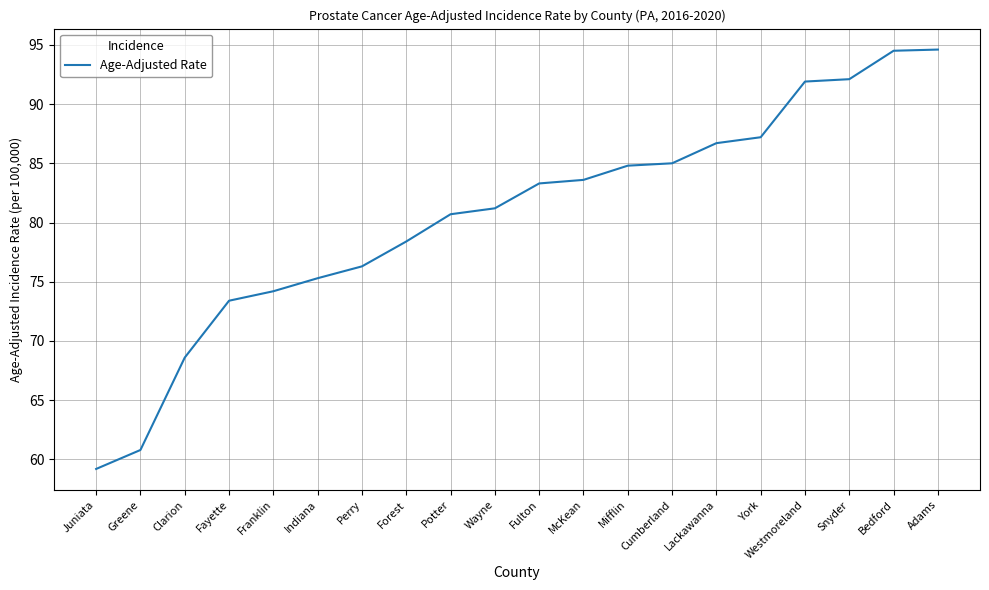

What is the change in value from Indiana to Lackawanna?

+11.4